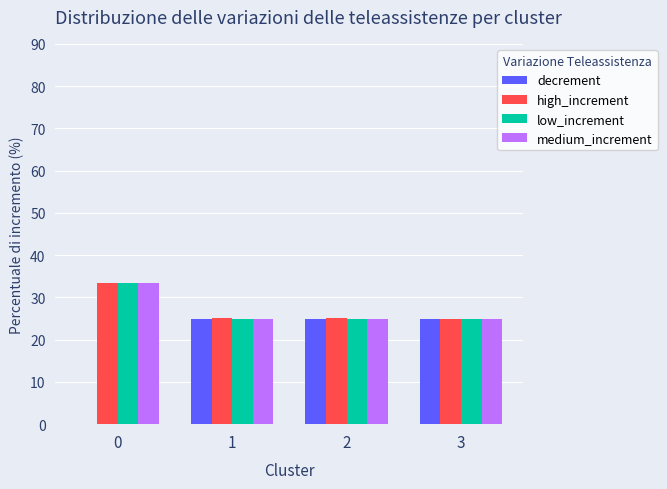

Is the value of low_increment at 0 greater than the value of decrement at 2?

Yes